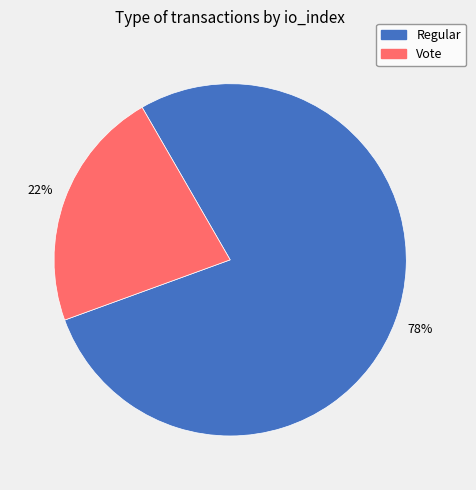

Approximately how many times larger is the value at Regular compared to Vote?

3.5